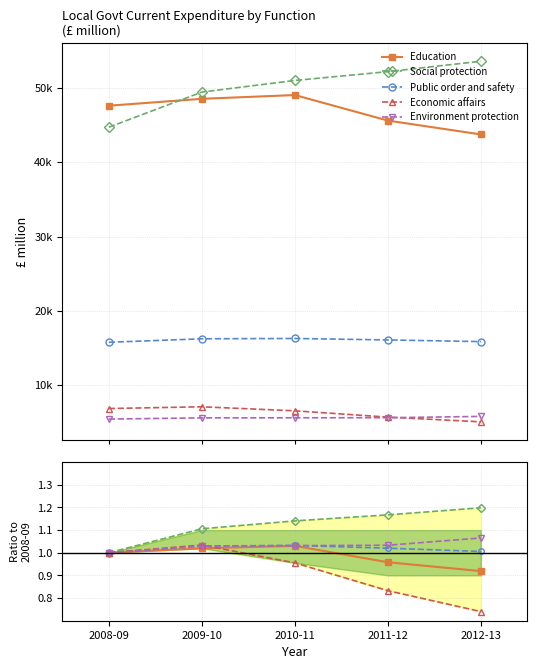

True or false: Social protection and Environment protection intersect in this chart.

False